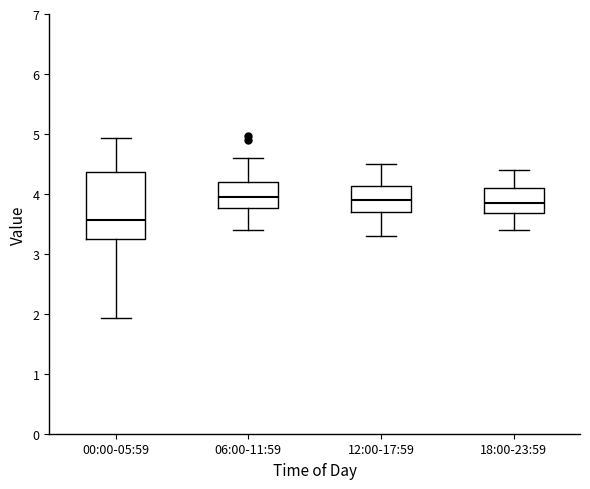

Reading left to right, read every box against the y-axis: the position of its median line, the range the box covers, and the ends of its whiskers. The values are not printed on the chart, so give them approximately, as read against the axis.

00:00-05:59: median 3.6, box 3.3 to 4.4, whiskers 1.9 to 4.9
06:00-11:59: median 4.0, box 3.8 to 4.2, whiskers 3.4 to 4.6
12:00-17:59: median 3.9, box 3.7 to 4.1, whiskers 3.3 to 4.5
18:00-23:59: median 3.9, box 3.7 to 4.1, whiskers 3.4 to 4.4